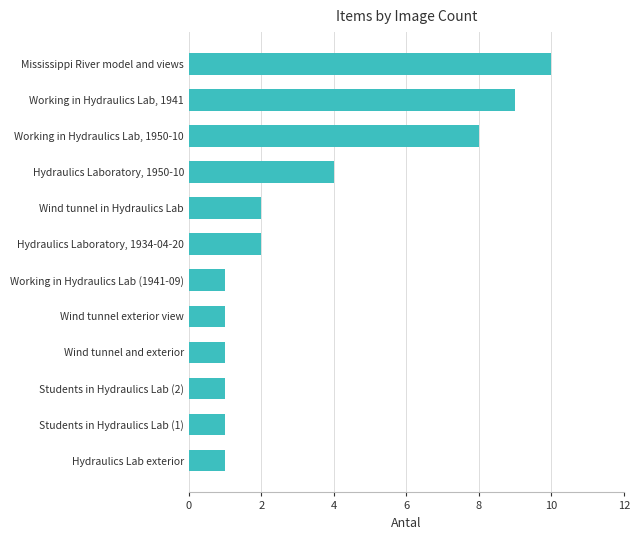

What is the sum of all values?

41